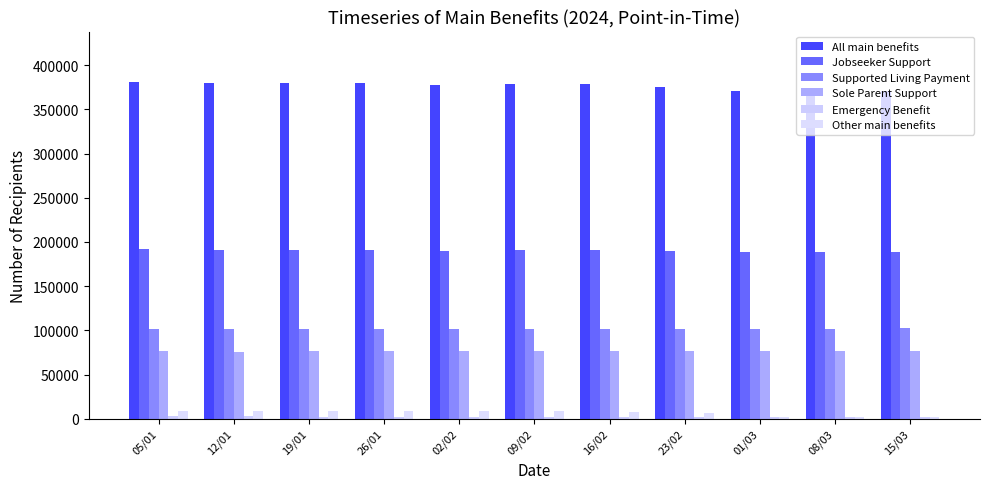

What is the label of the 10th bar from the left?

08/03